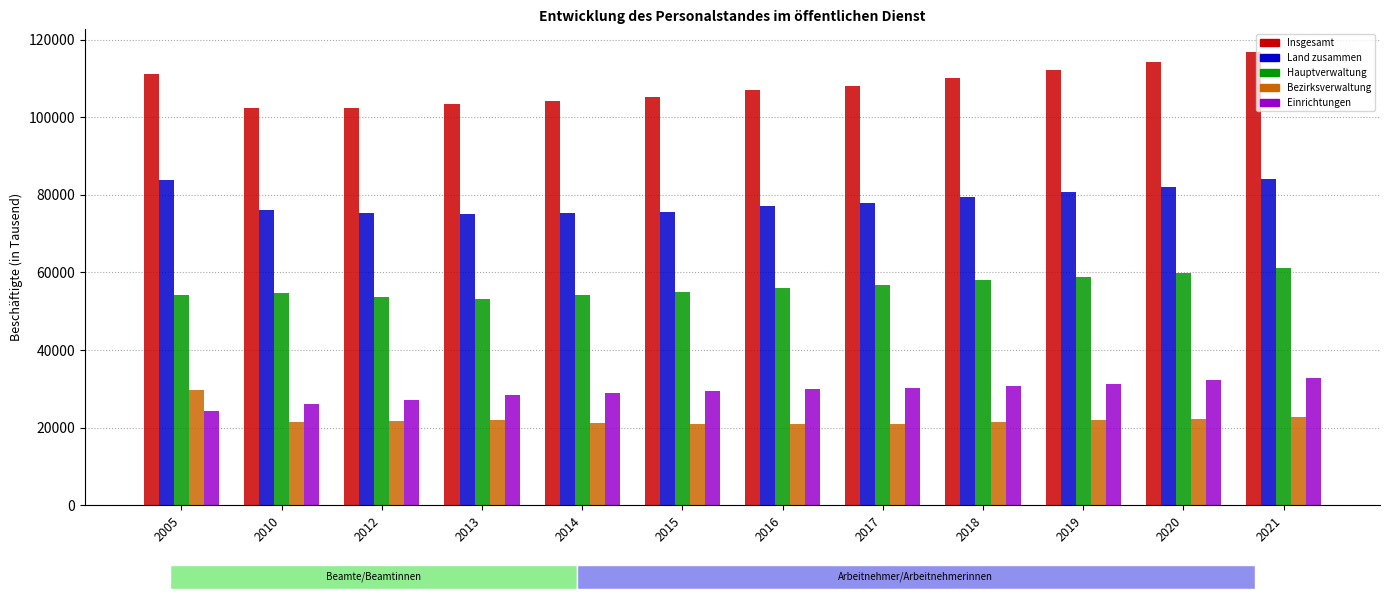

How many groups of bars are there?

12